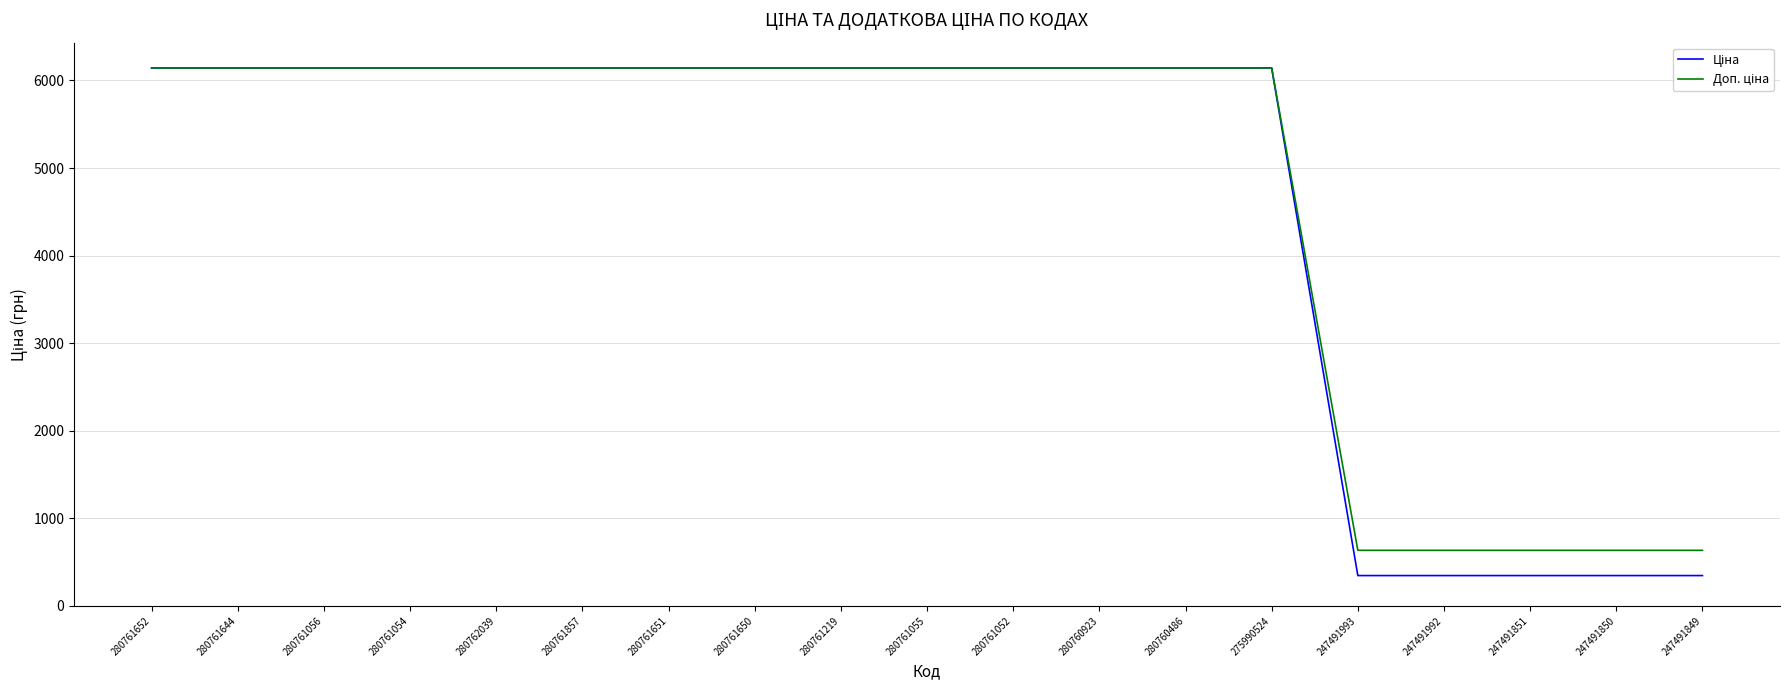

What is the total value across all series at 280761055?

12286.5